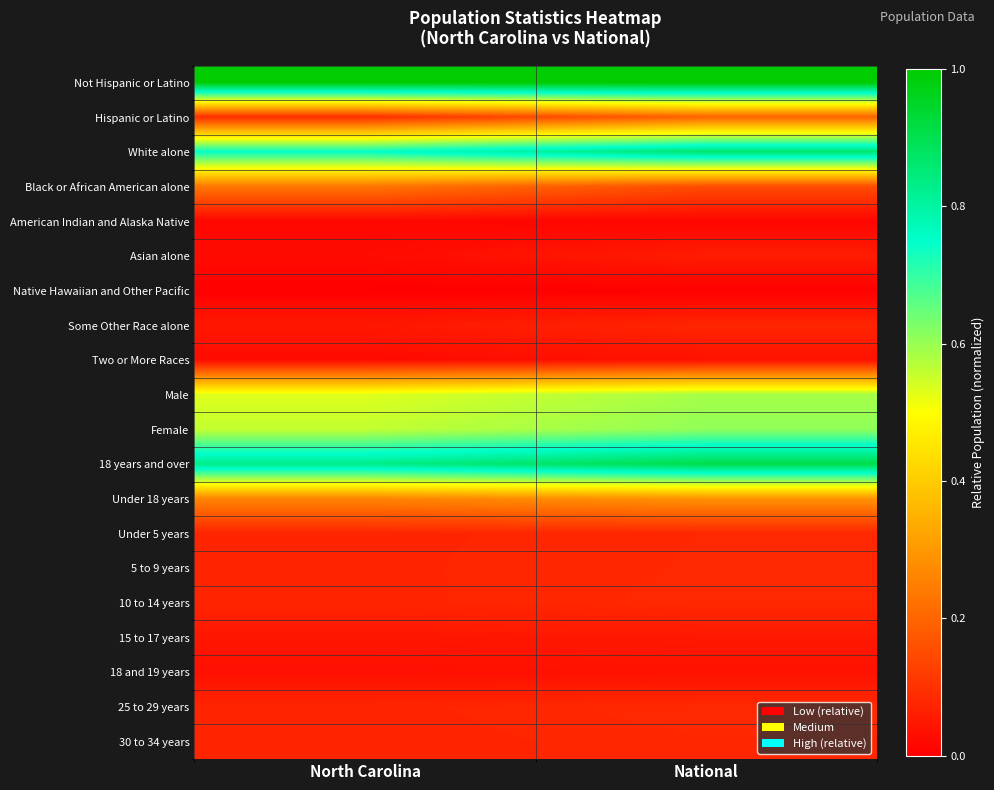

Reading right to left, list all the values displayed in this chart.

Not Hispanic or Latino: National=1.0	North Carolina=1.0
Hispanic or Latino: National=0.2	North Carolina=0.1
White alone: National=0.9	North Carolina=0.7
Black or African American alone: National=0.2	North Carolina=0.2
American Indian and Alaska Native: National=0.0	North Carolina=0.0
Asian alone: National=0.1	North Carolina=0.0
Native Hawaiian and Other Pacific: National=0.0	North Carolina=0.0
Some Other Race alone: National=0.1	North Carolina=0.0
Two or More Races: National=0.0	North Carolina=0.0
Male: National=0.6	North Carolina=0.5
Female: National=0.6	North Carolina=0.6
18 years and over: National=0.9	North Carolina=0.8
Under 18 years: National=0.3	North Carolina=0.3
Under 5 years: National=0.1	North Carolina=0.1
5 to 9 years: National=0.1	North Carolina=0.1
10 to 14 years: National=0.1	North Carolina=0.1
15 to 17 years: National=0.1	North Carolina=0.0
18 and 19 years: National=0.0	North Carolina=0.0
25 to 29 years: National=0.1	North Carolina=0.1
30 to 34 years: National=0.1	North Carolina=0.1